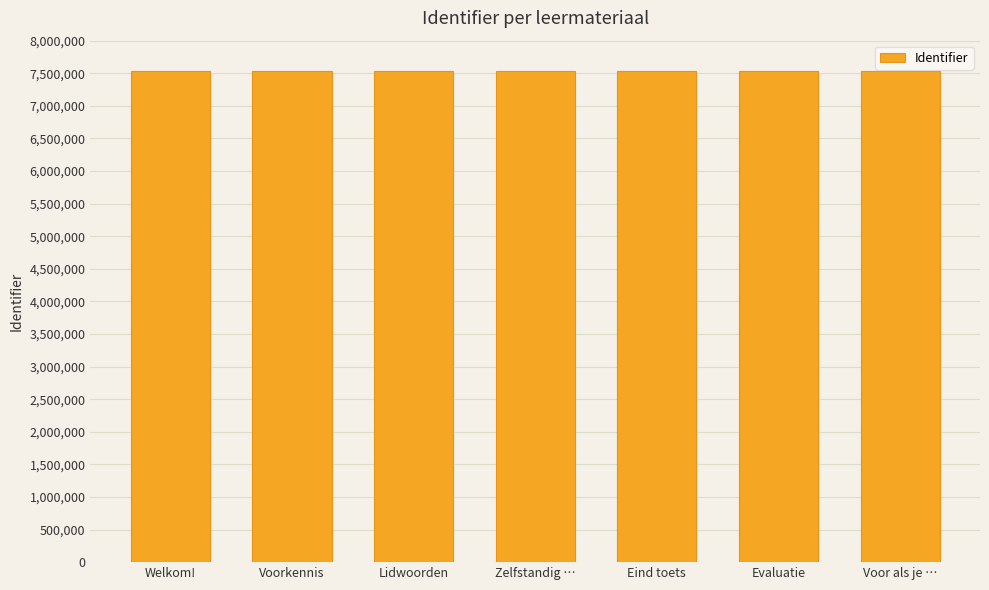

How many data points does each series have?

7